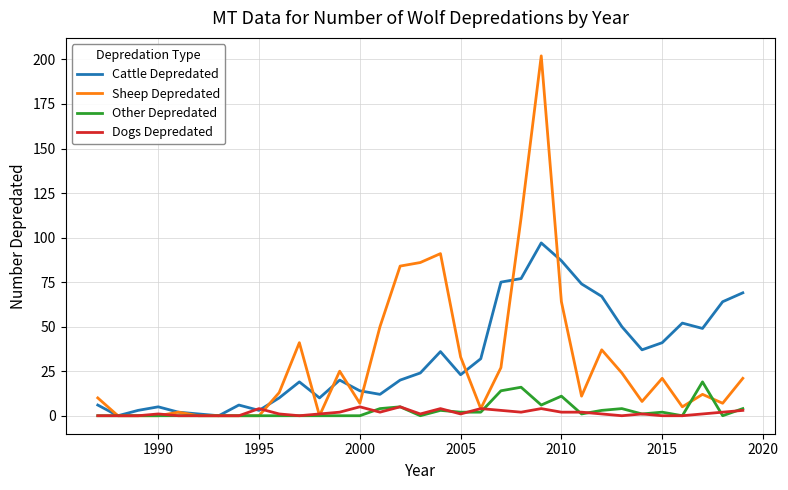

At how many categories does at least one series exceed 62?

11